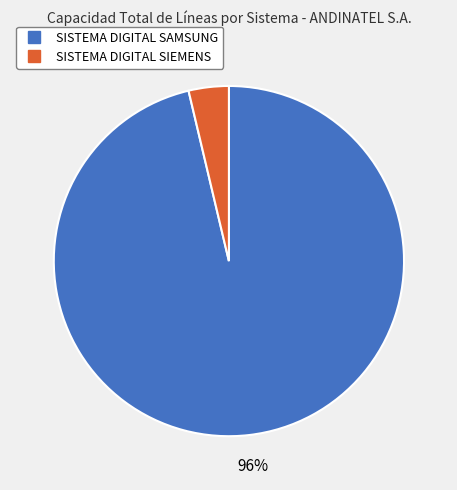

What is the largest slice in the pie chart?

SISTEMA DIGITAL SAMSUNG